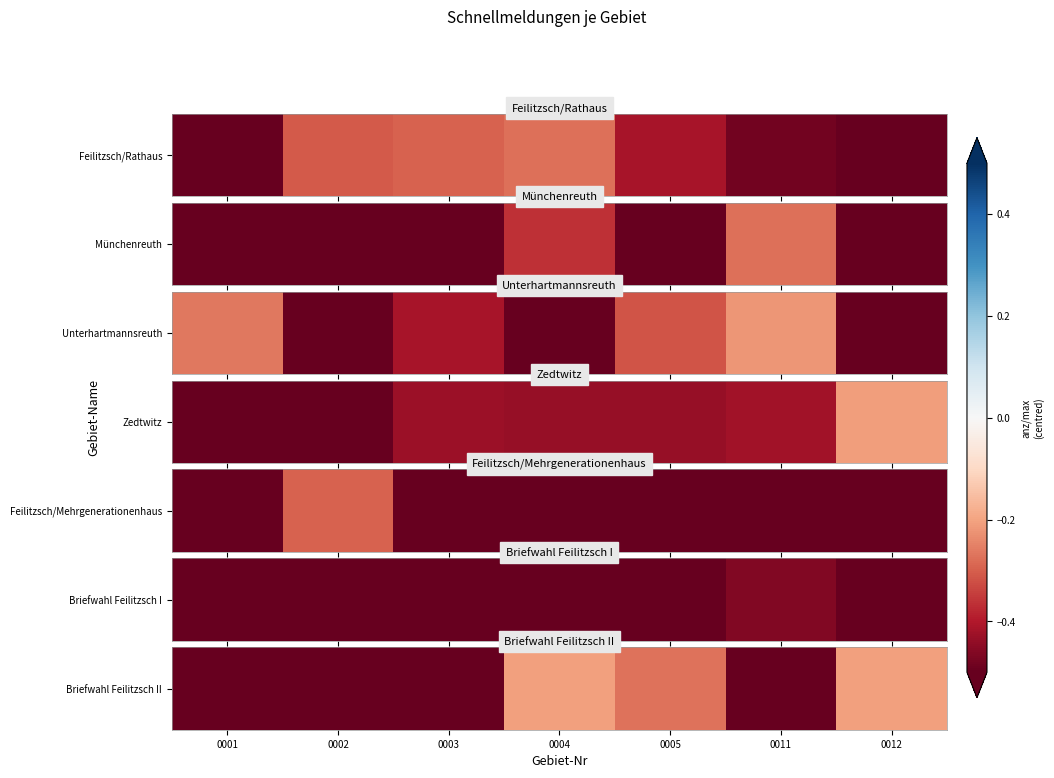

What is the maximum value shown in the chart?

-0.2